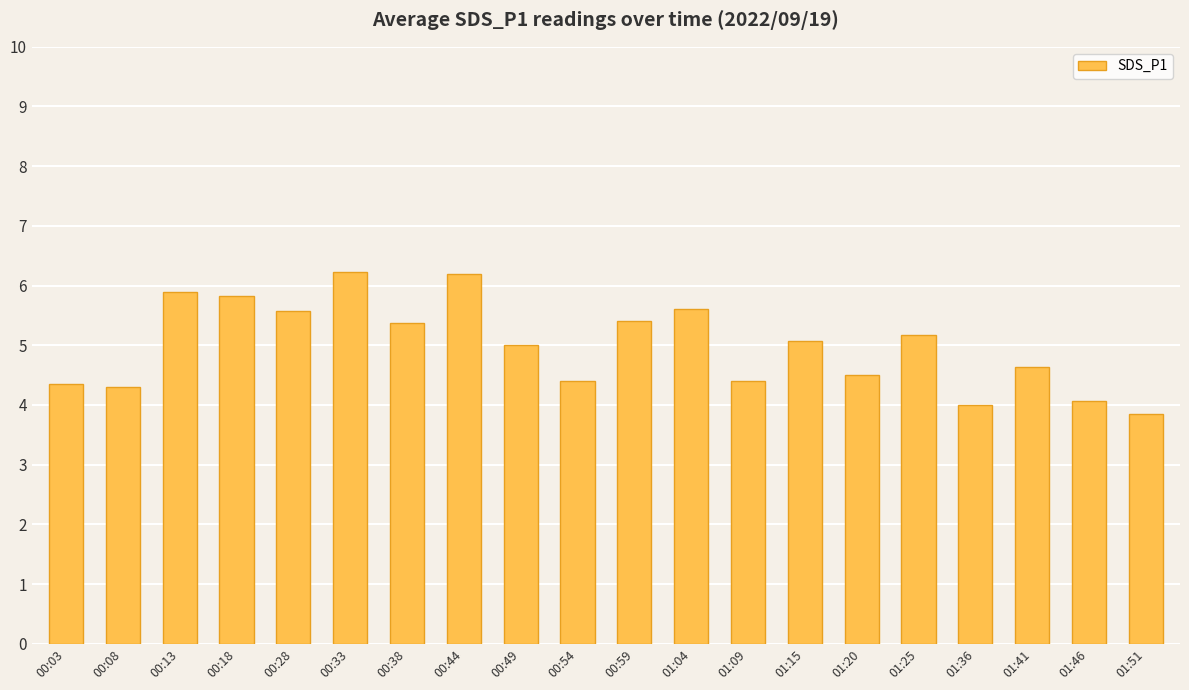

What is the average value?

5.0